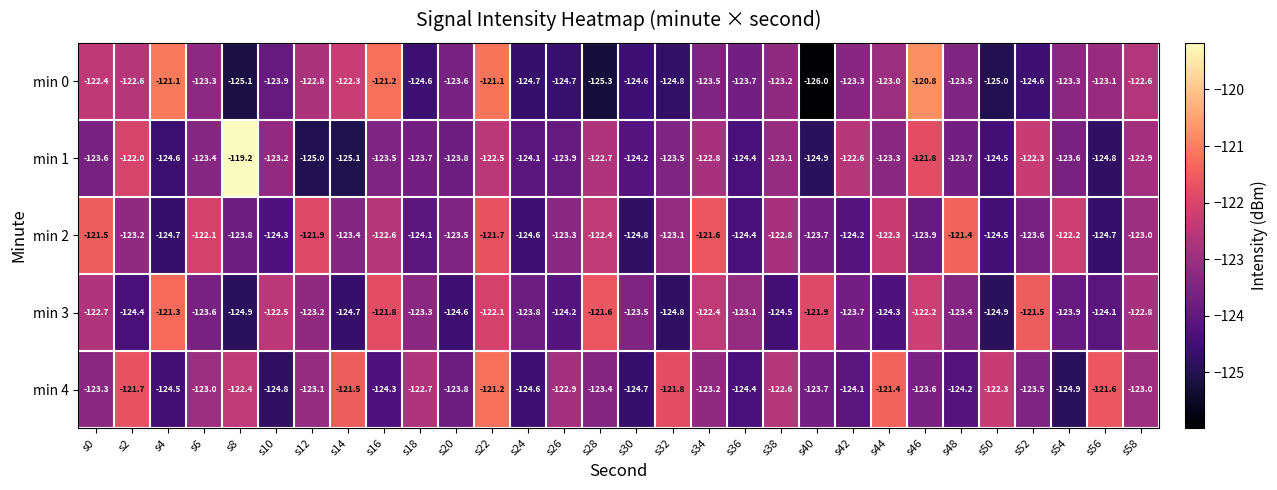

Which series changed the most between s10 and s52?

min 4